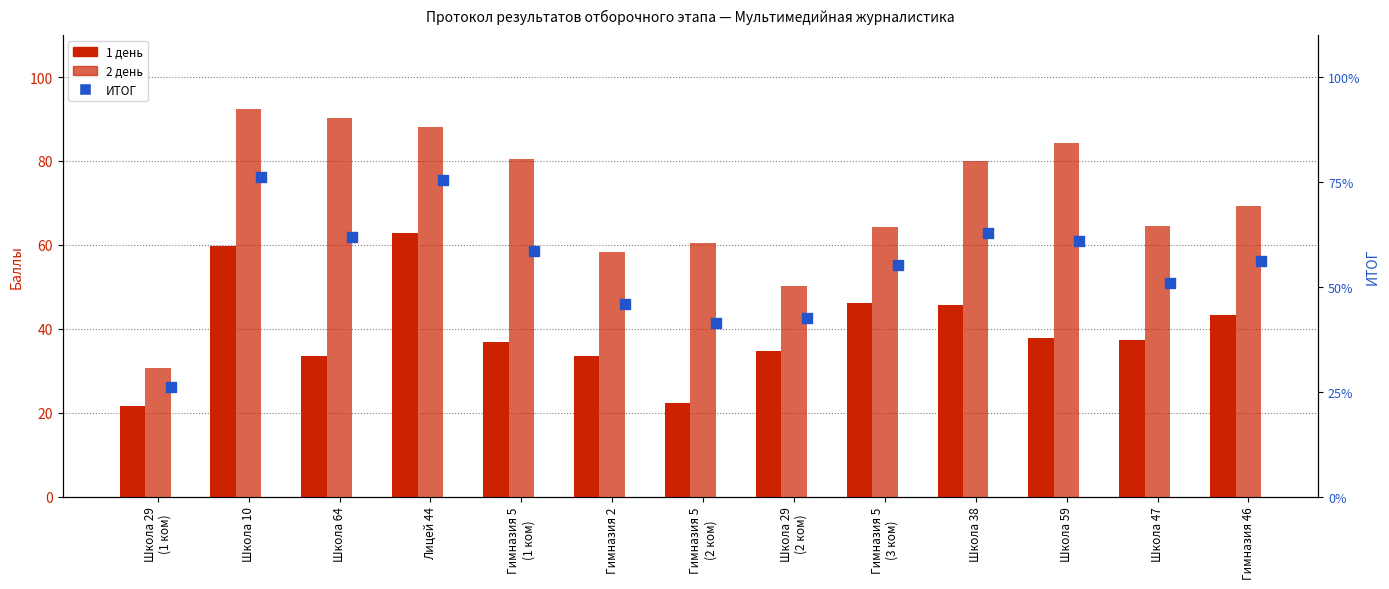

At which category is the sum across all series the highest?

Школа 10